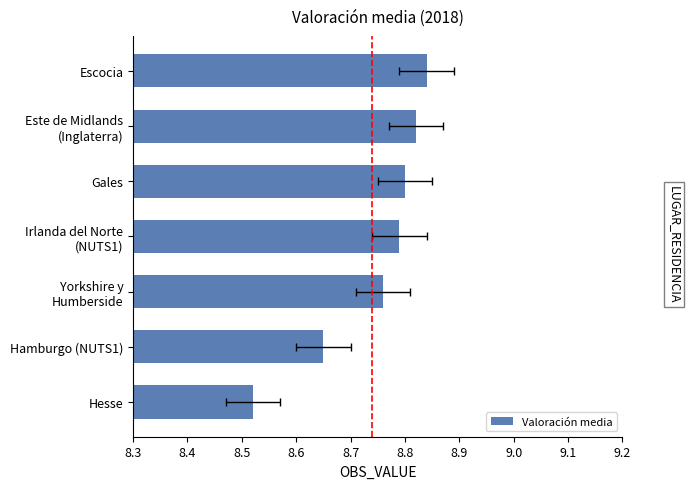

Are the bars horizontal?

Yes